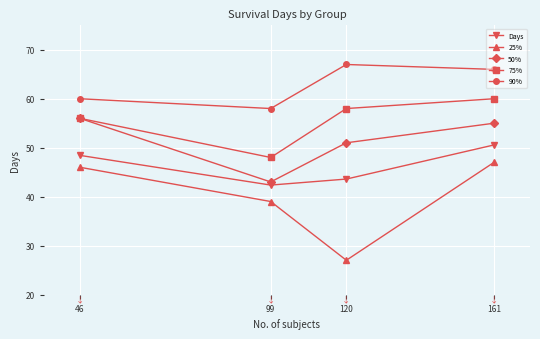

What is the value of the 50% point at the 2nd from the left?

43.0